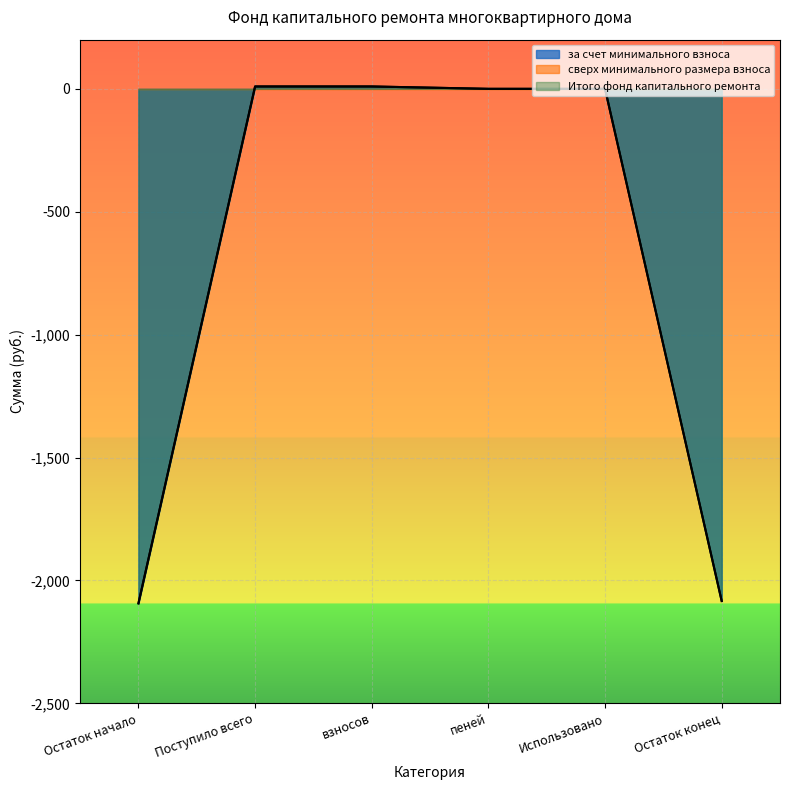

How many categories are shown in the chart?

6